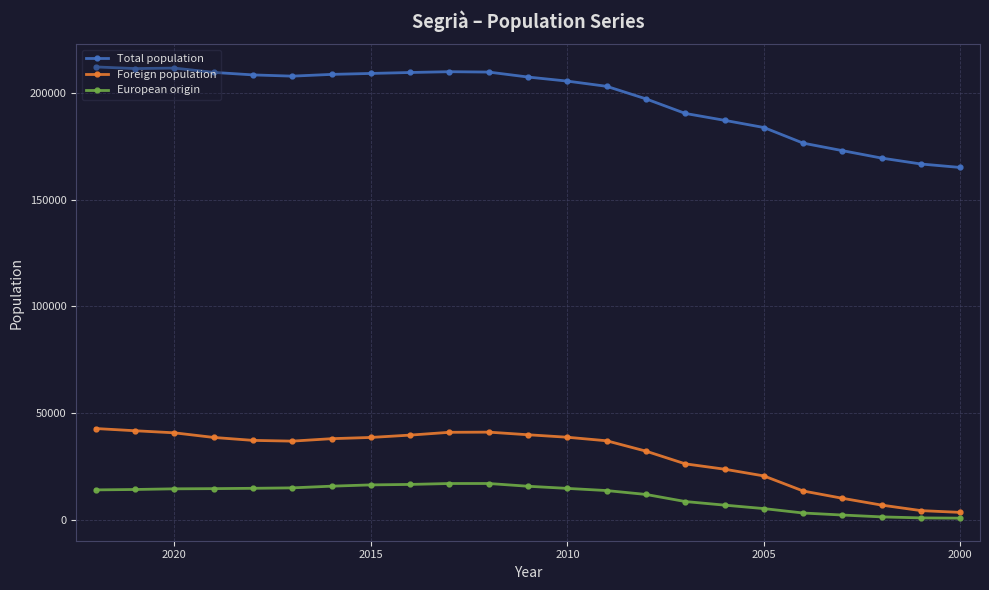

What is the difference between the maximum and minimum values in the European origin series?

16260